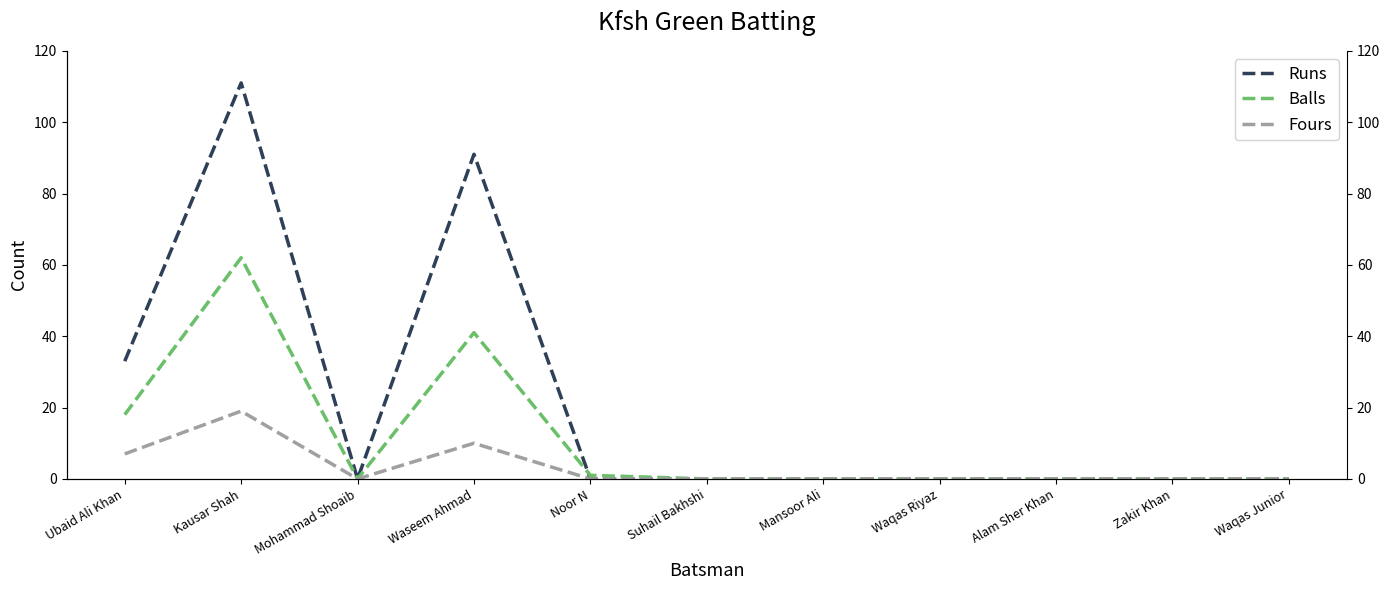

What is the difference between the Fours values at Waseem Ahmad and Waqas Riyaz?

10